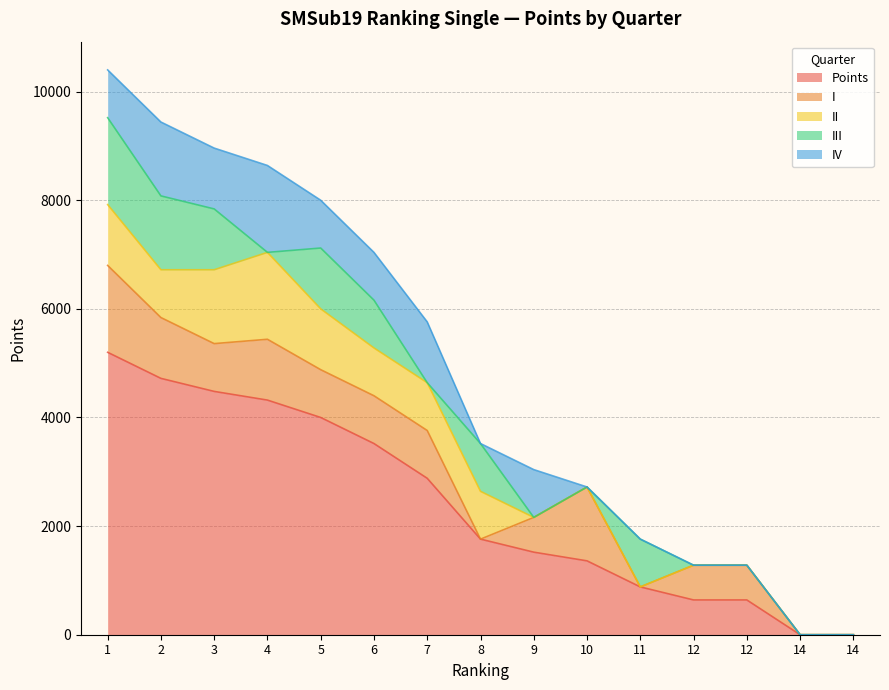

Reading left to right, transcribe all the data shown in this chart.

Points: 5200	4720	4480	4320	4000	3520	2880	1760	1520	1360	880	640	640	0	0
I: 1600	1120	880	1120	880	880	880	0	640	1360	0	640	640	0	0
II: 1120	880	1360	1600	1120	880	880	880	0	0	0	0	0	0	0
III: 1600	1360	1120	0	1120	880	0	880	0	0	880	0	0	0	0
IV: 880	1360	1120	1600	880	880	1120	0	880	0	0	0	0	0	0